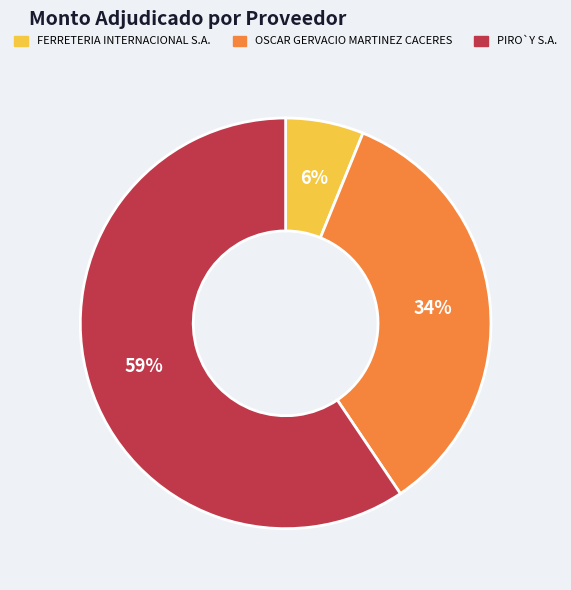

How many slices are in this pie chart?

3